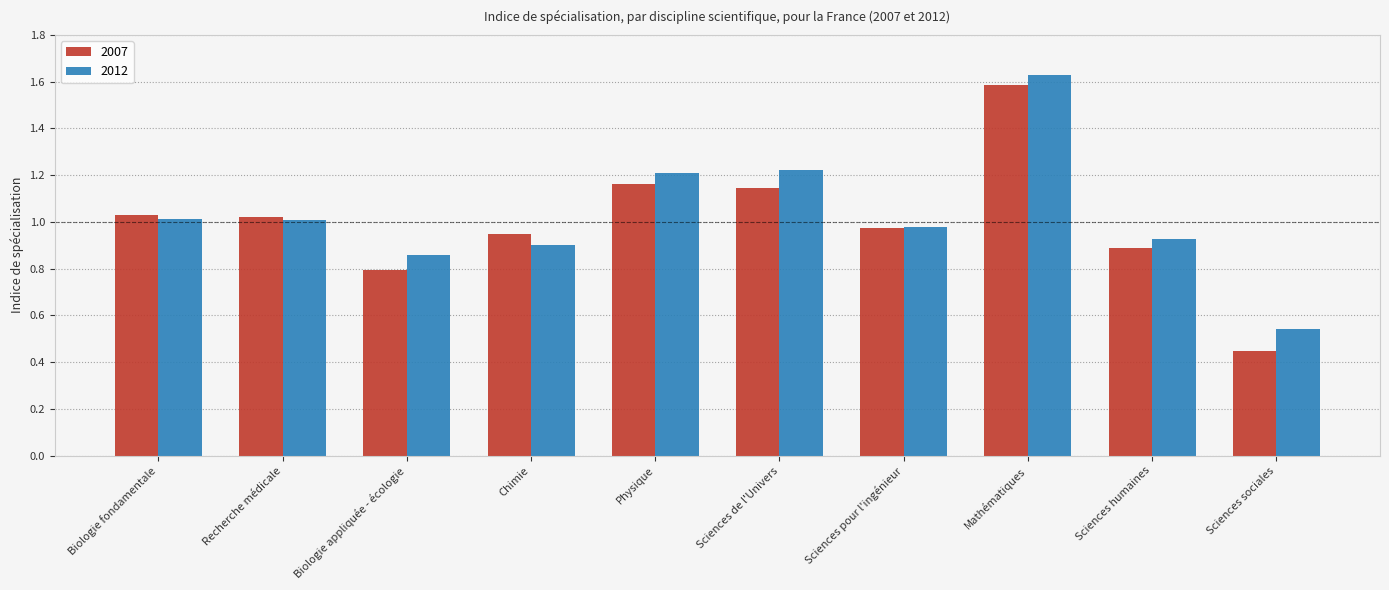

What is the label of the 8th bar from the left?

Mathématiques